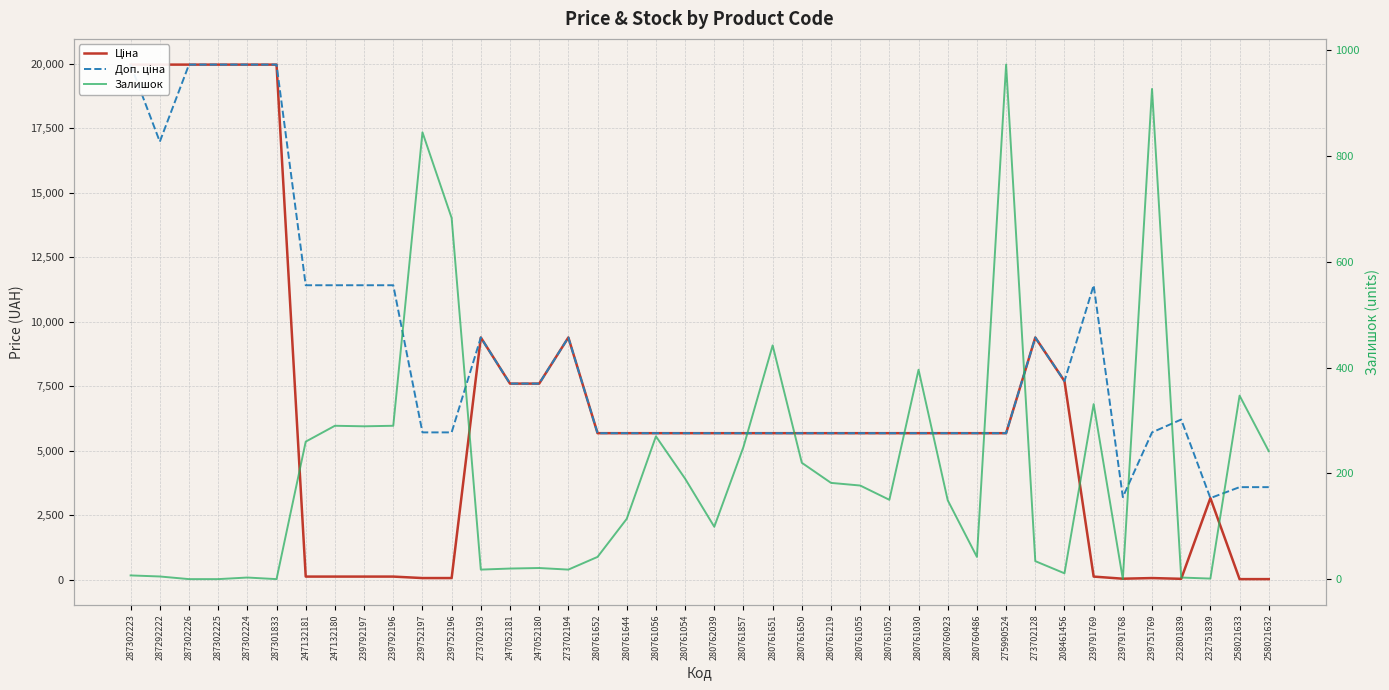

True or false: Ціна and Доп. ціна cross at least once.

False